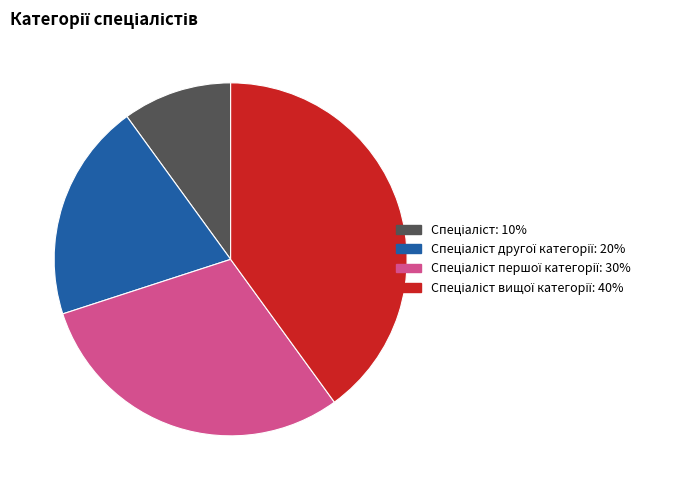

Is there any slice that represents more than half of the pie?

No